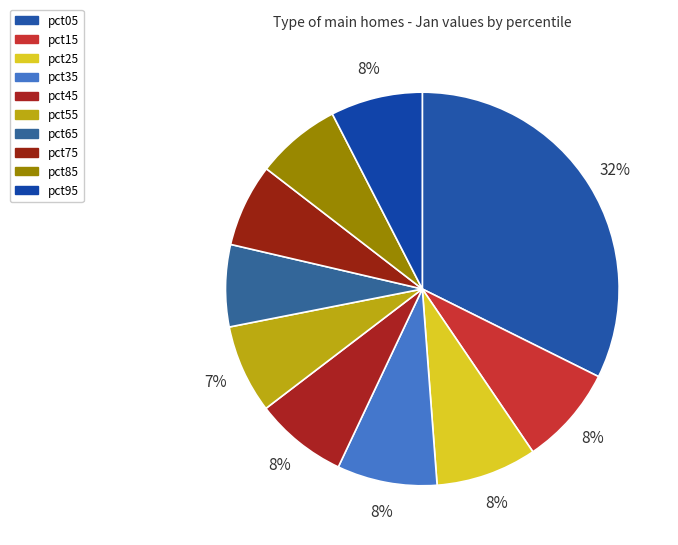

Count the number of slices in the pie.

10